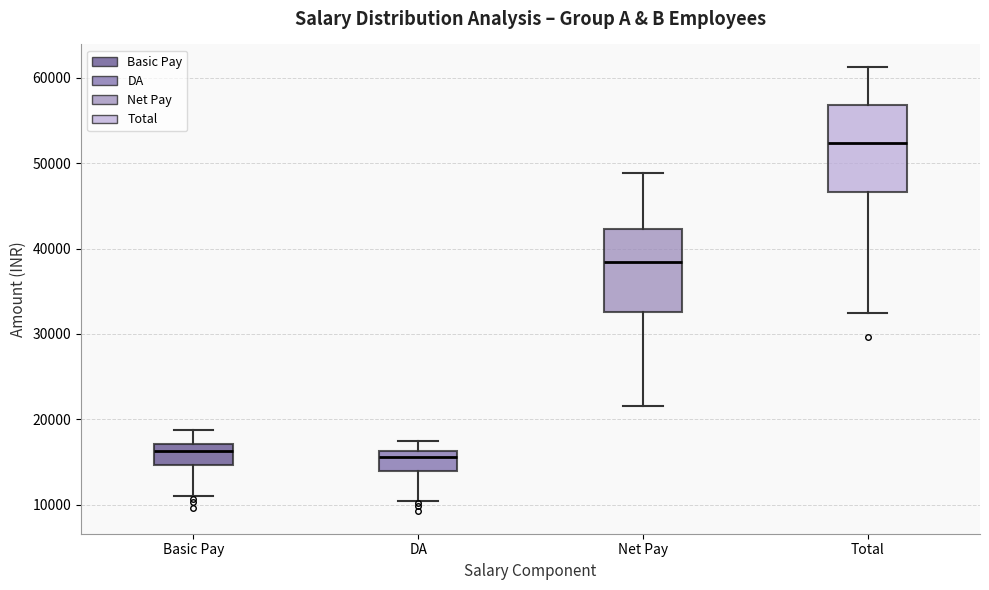

Reading left to right, read every box against the y-axis: the position of its median line, the range the box covers, and the ends of its whiskers. The values are not printed on the chart, so give them approximately, as read against the axis.

Basic Pay: median 16000, box 15000 to 17000, whiskers 11000 to 19000
DA: median 16000 (just below the box's upper edge), box 14000 to 16000, whiskers 10000 to 17000
Net Pay: median 38000, box 33000 to 42000, whiskers 22000 to 49000
Total: median 52000, box 47000 to 57000, whiskers 32000 to 61000